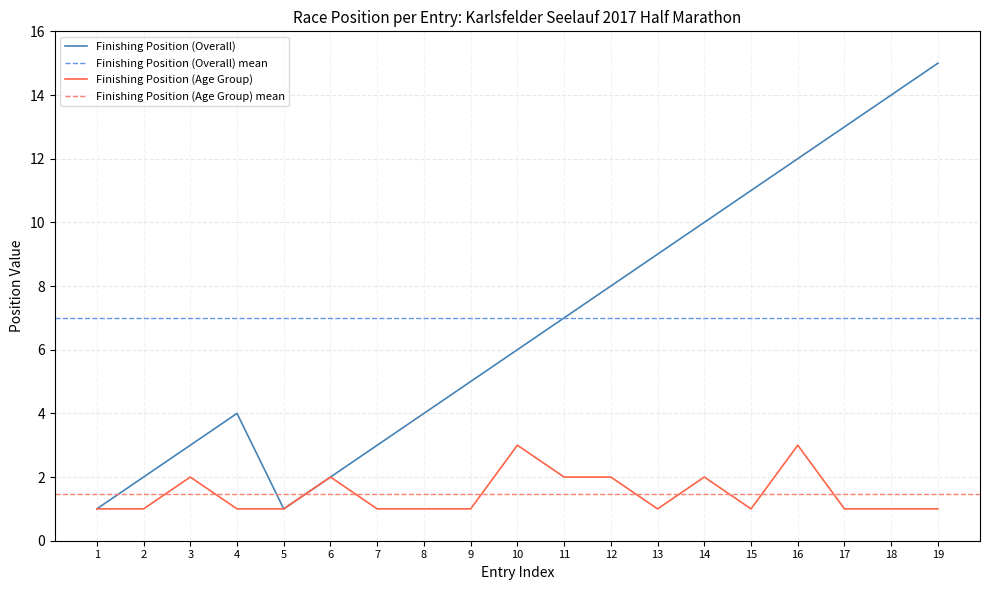

Which series changed the most between 6 and 15?

Finishing Position (Overall)